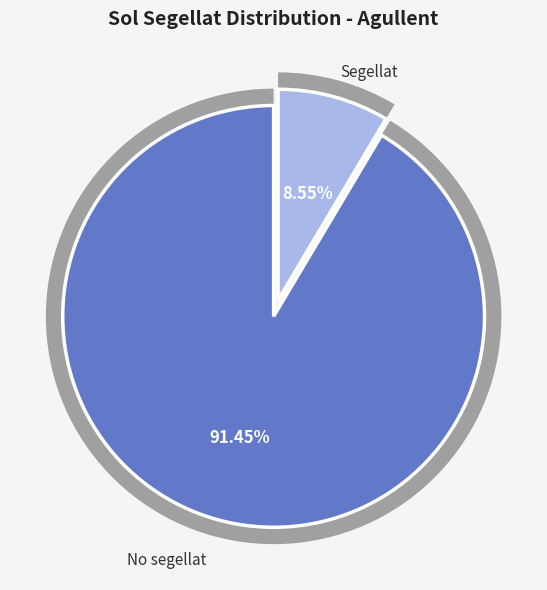

What is the smallest slice in the pie chart?

Segellat